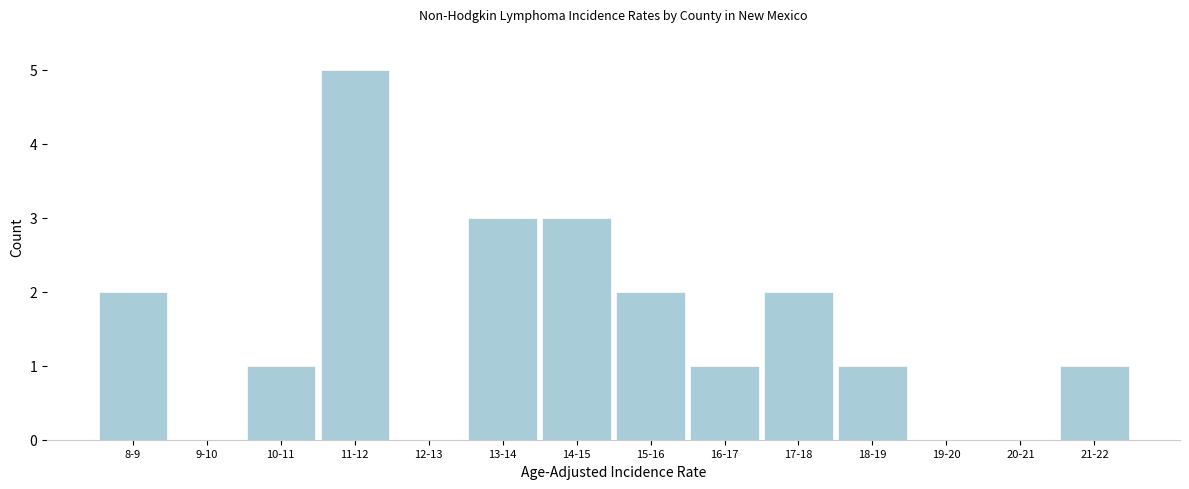

Reading right to left, extract all data points from this chart.

21-22=1	20-21=0	19-20=0	18-19=1	17-18=2	16-17=1	15-16=2	14-15=3	13-14=3	12-13=0	11-12=5	10-11=1	9-10=0	8-9=2